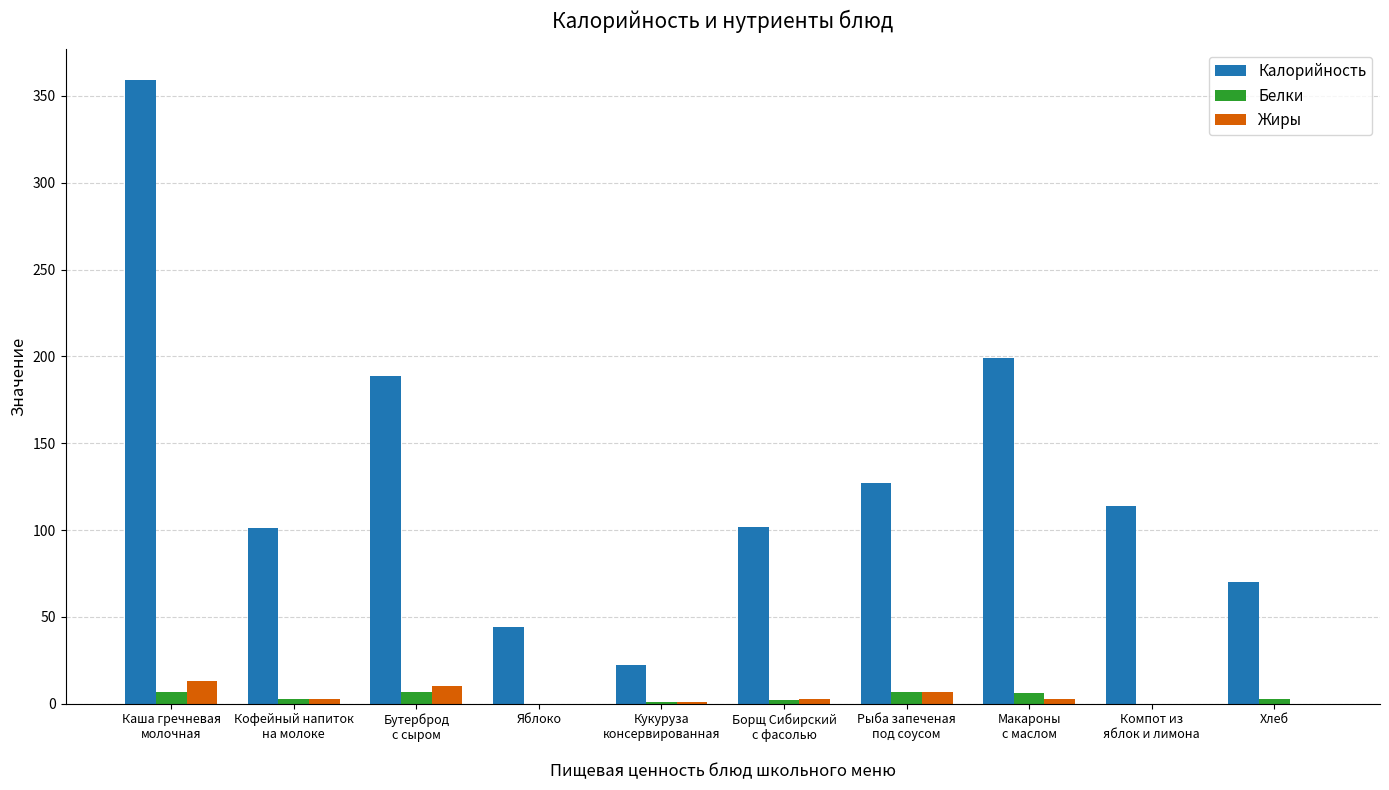

True or false: Калорийность has a value of 24.7 at Хлеб.

False